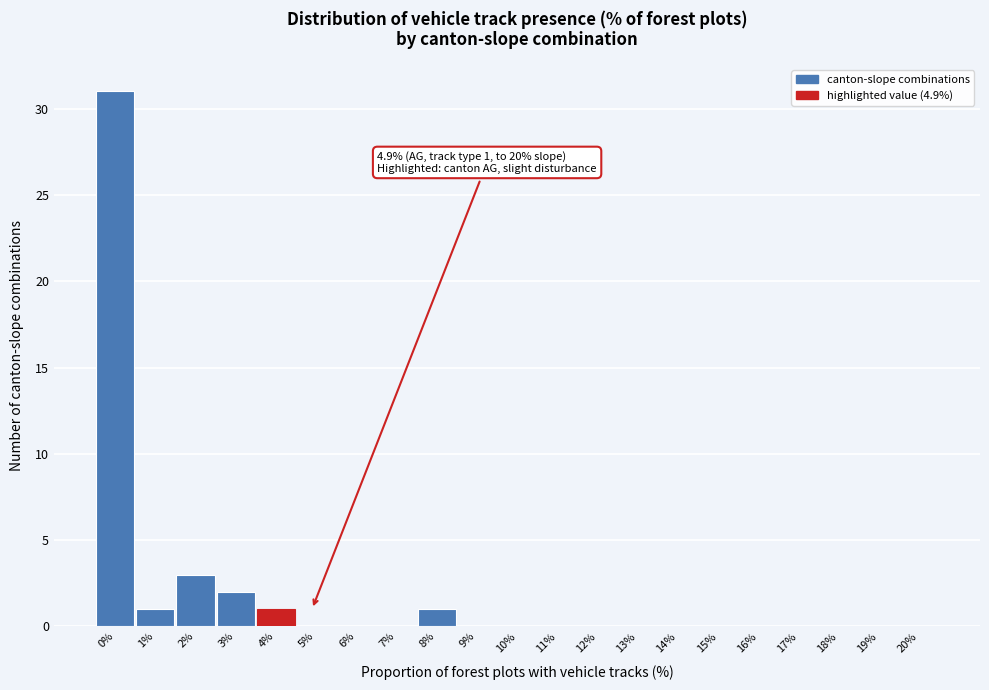

The value at 2% is 5. True or false?

False